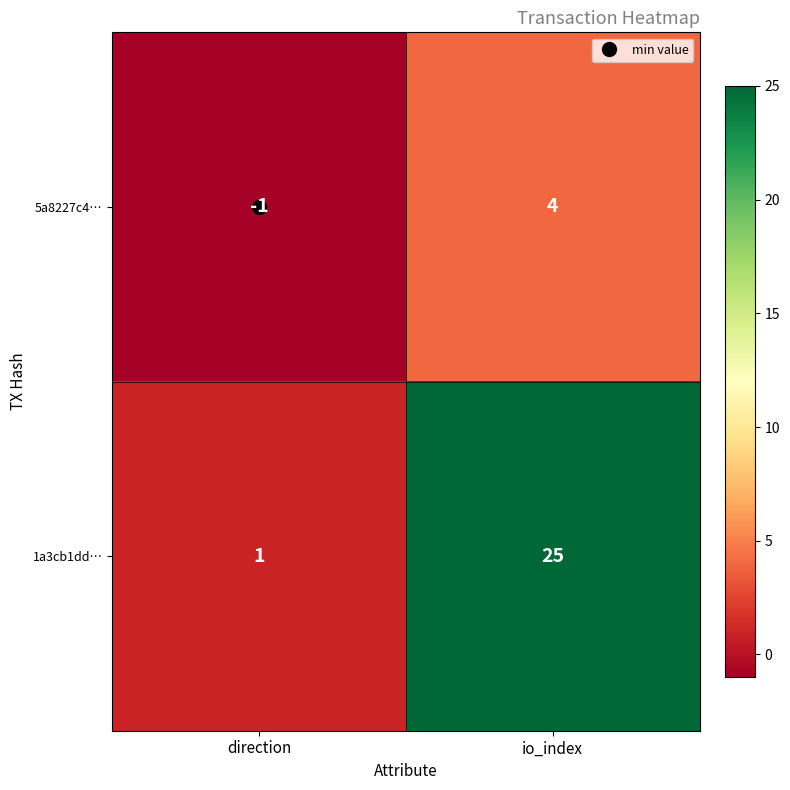

At which category does the chart reach its peak across all series?

io_index